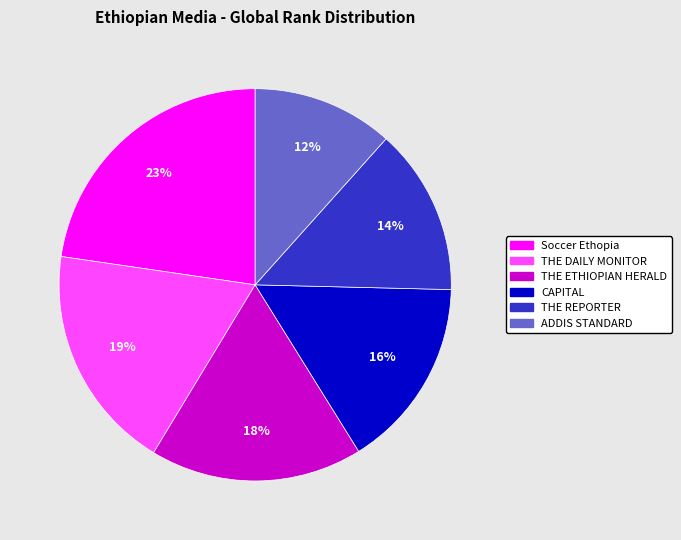

The THE DAILY MONITOR slice represents 11% of the pie. True or false?

False